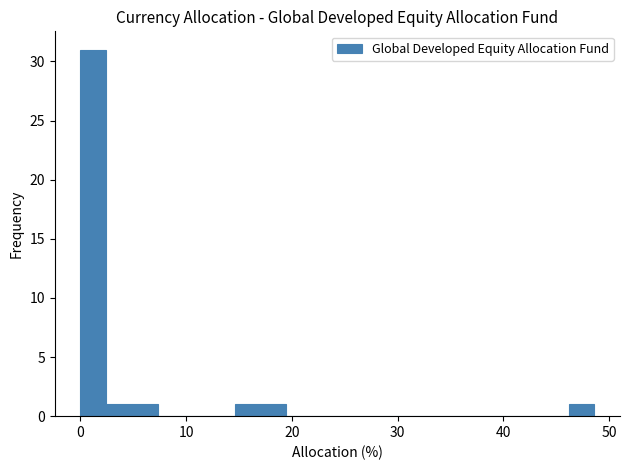

Around what value on the x-axis is the tallest bar? Give the approximate position of its centre, as read against the axis.

1